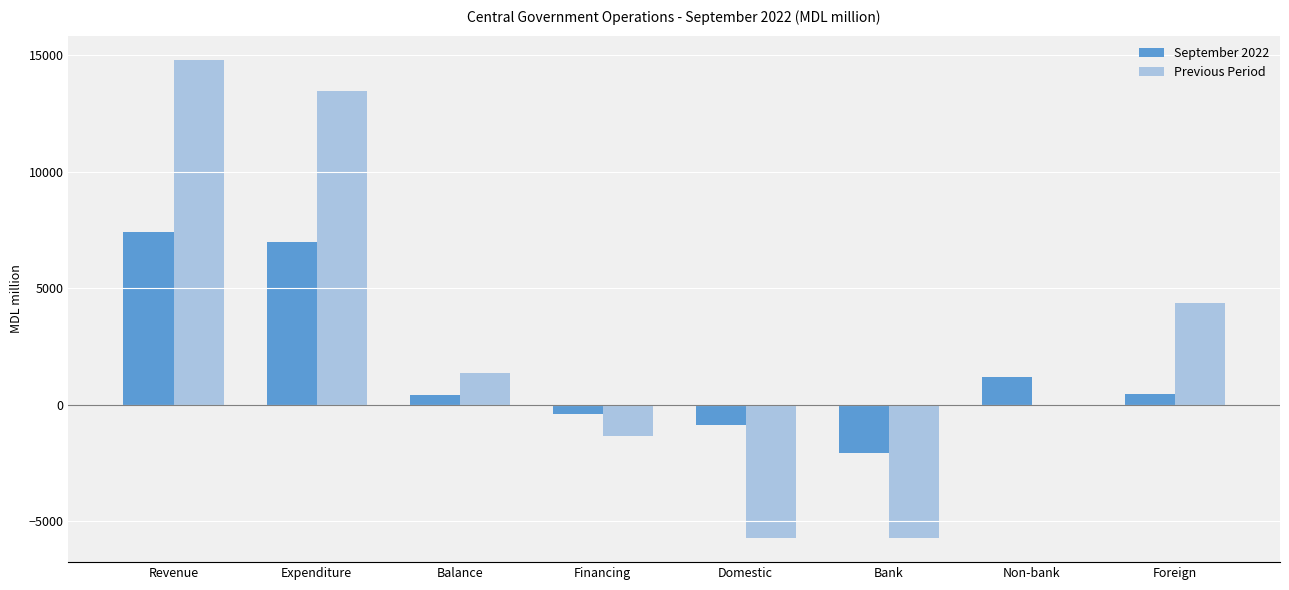

What is the sum of the September 2022 values at Balance and Domestic?

-463.4